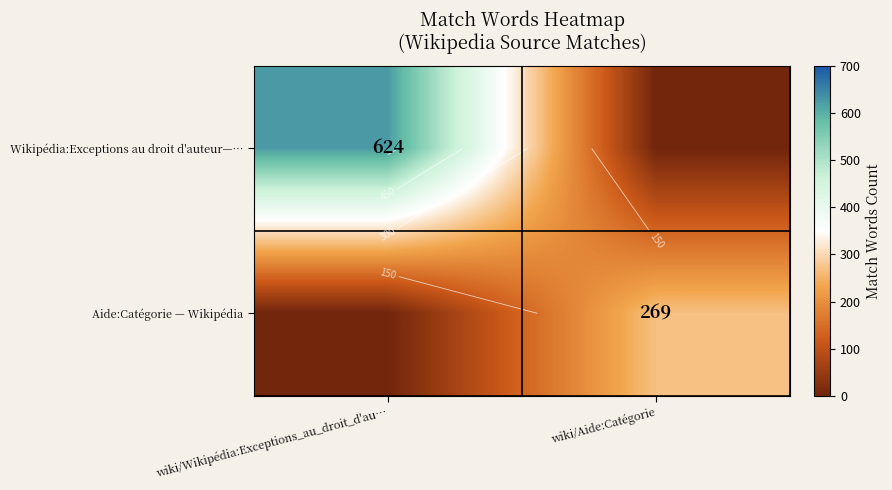

What is the average value of the Aide:Catégorie — Wikipédia series?

134